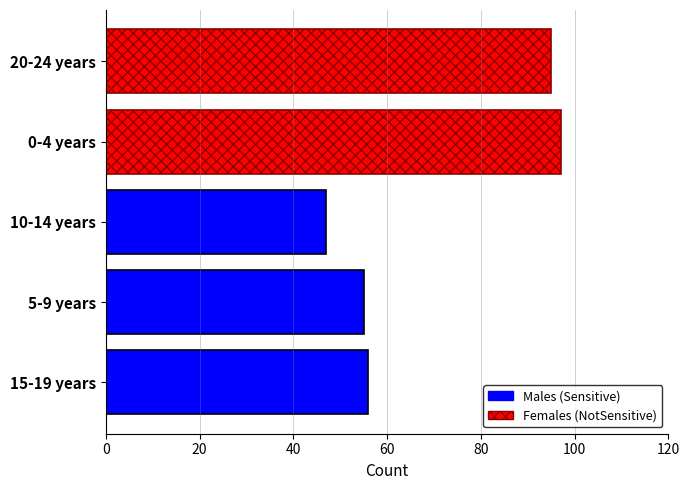

The value at 5-9 years is 82. True or false?

False